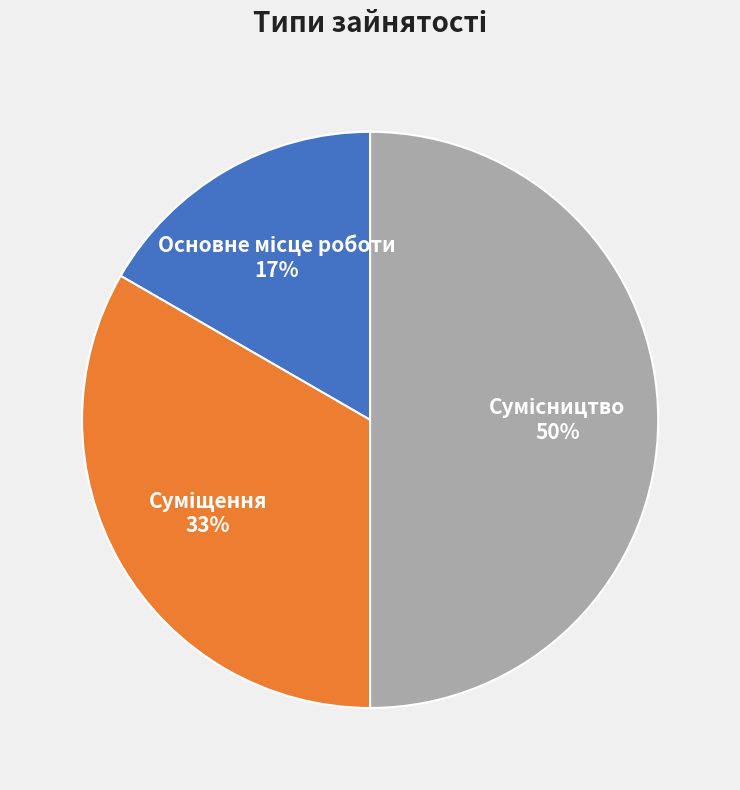

Count the number of slices in the pie.

3